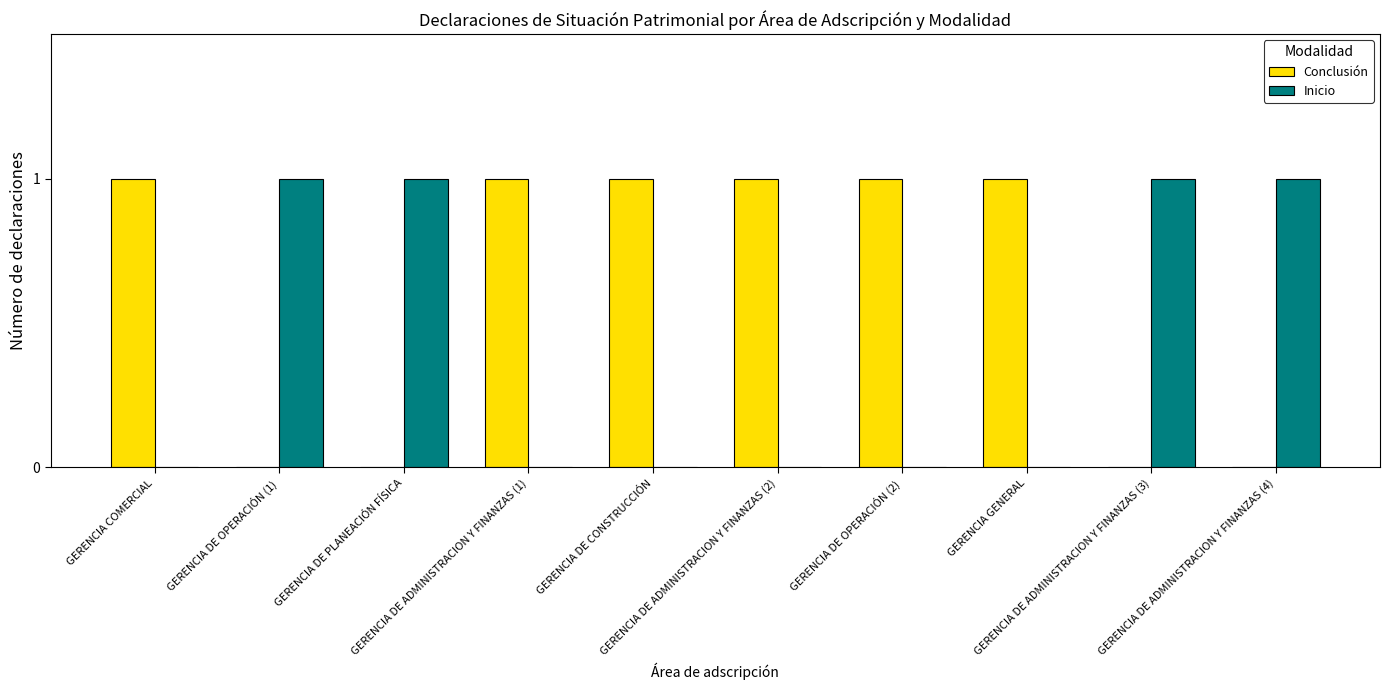

Reading left to right, extract all data points from this chart.

Conclusión: 1	0	0	1	1	1	1	1	0	0
Inicio: 0	1	1	0	0	0	0	0	1	1